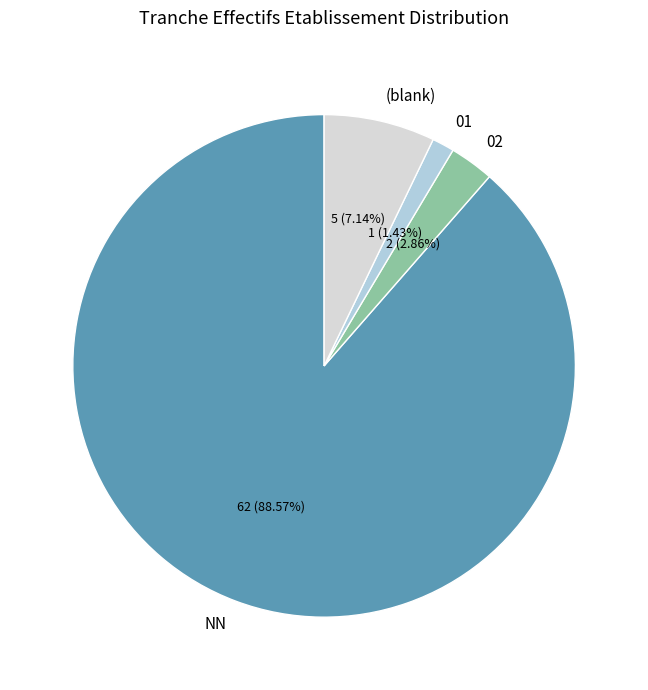

Which has a higher value, 01 or (blank)?

(blank)